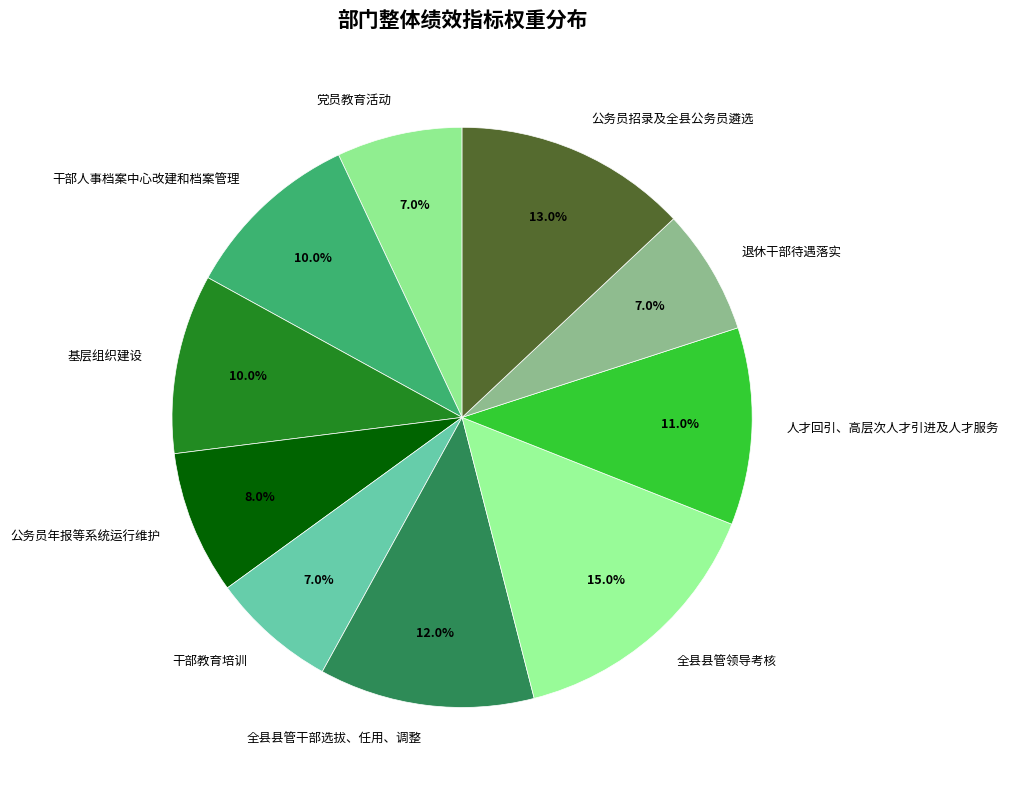

How many segments does this pie chart have?

10